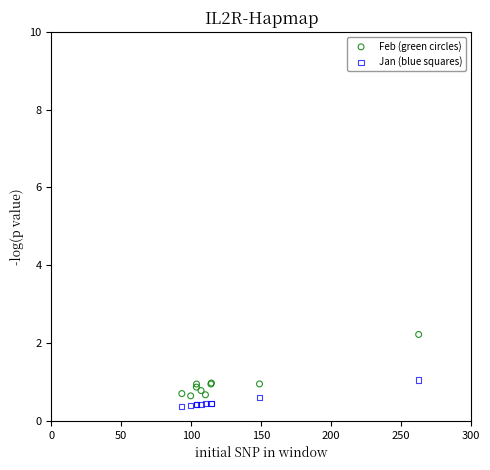

Which series reaches the minimum Y coordinate?

Jan (blue squares)